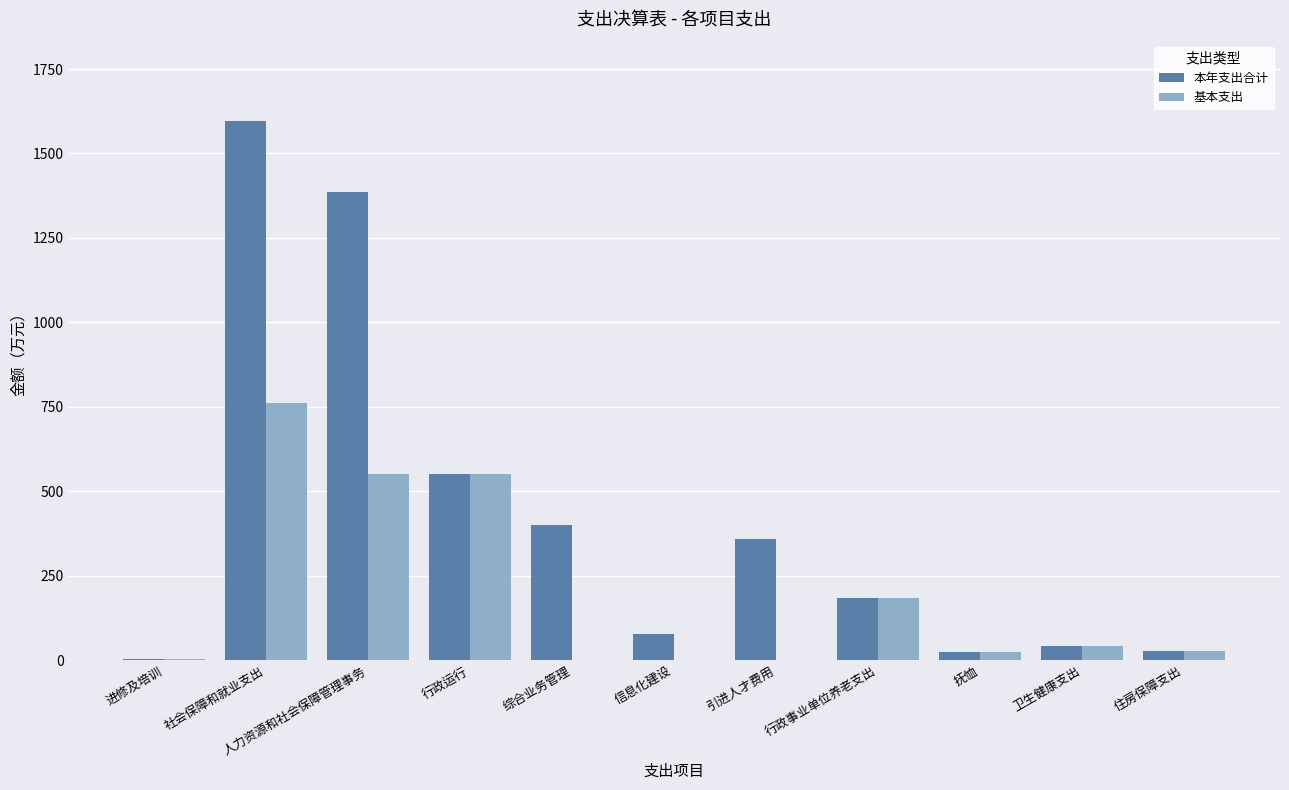

Where is 本年支出合计 nearest to the value 799?

行政运行